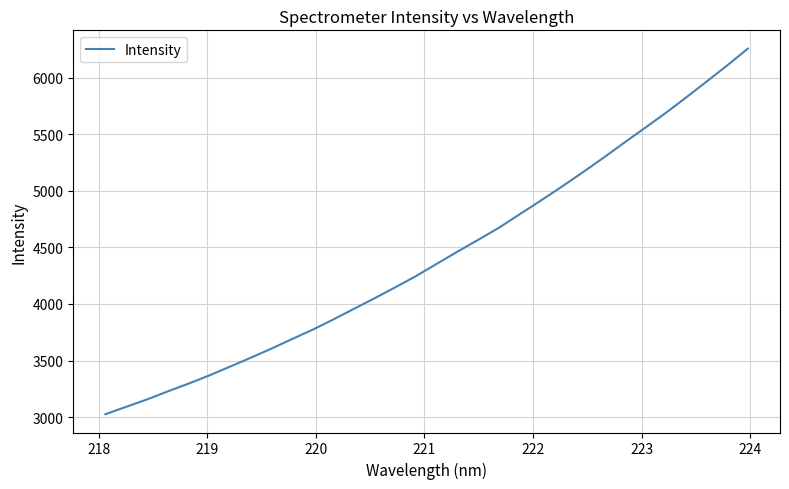

What is the smallest value displayed?

3025.4